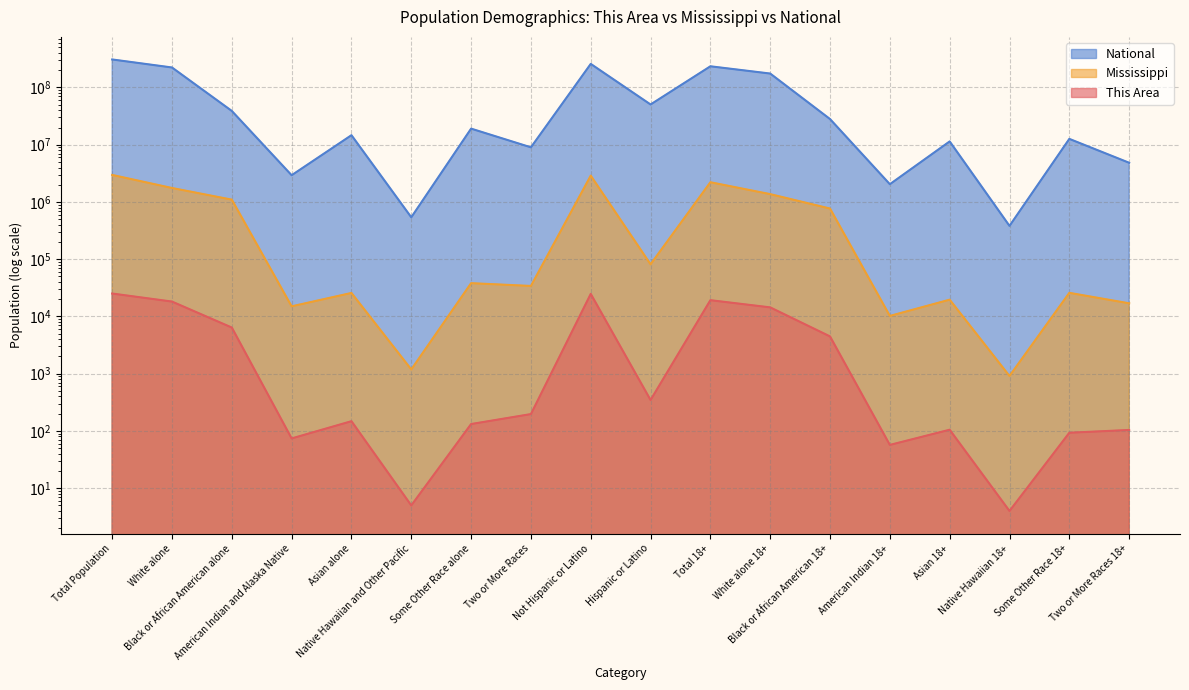

At which category does National reach its first local valley?

American Indian and Alaska Native